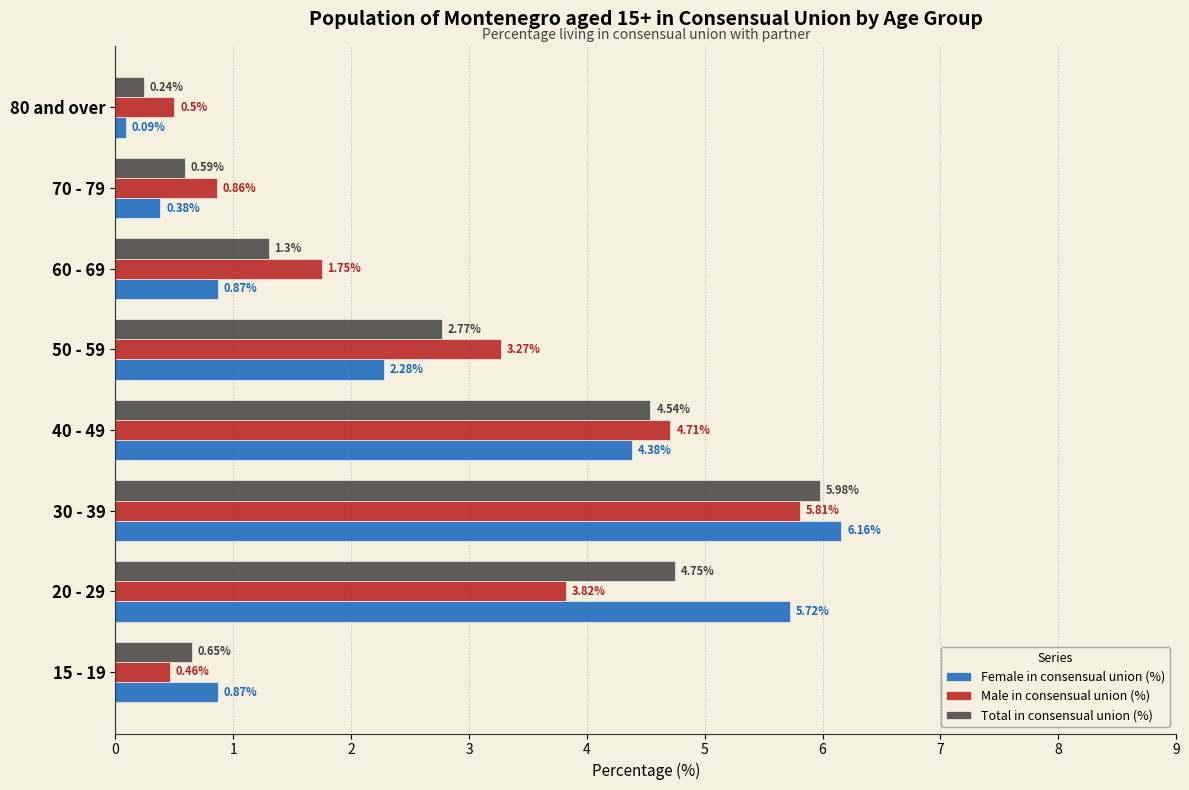

What is the difference between the maximum and second lowest values in the Male in consensual union (%) series?

5.3